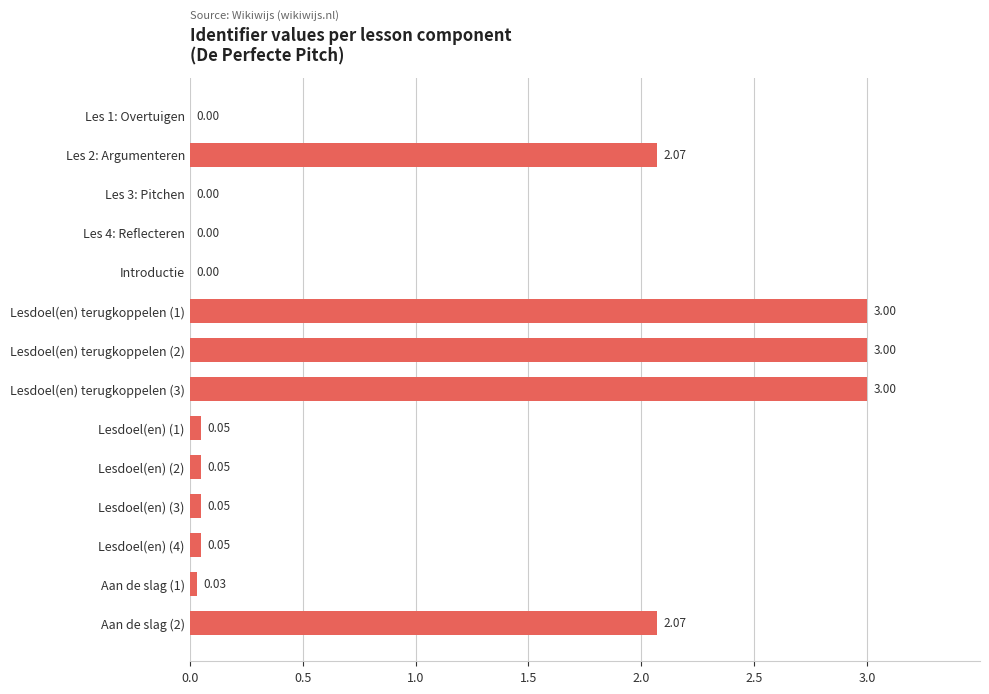

What is the change in value from Les 3: Pitchen to Lesdoel(en) terugkoppelen (1)?

+3.0